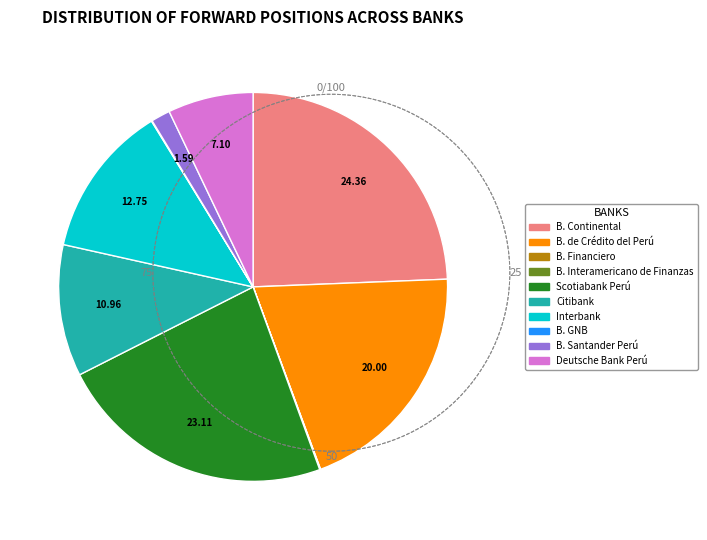

Does B. Continental represent more than half of the total?

No